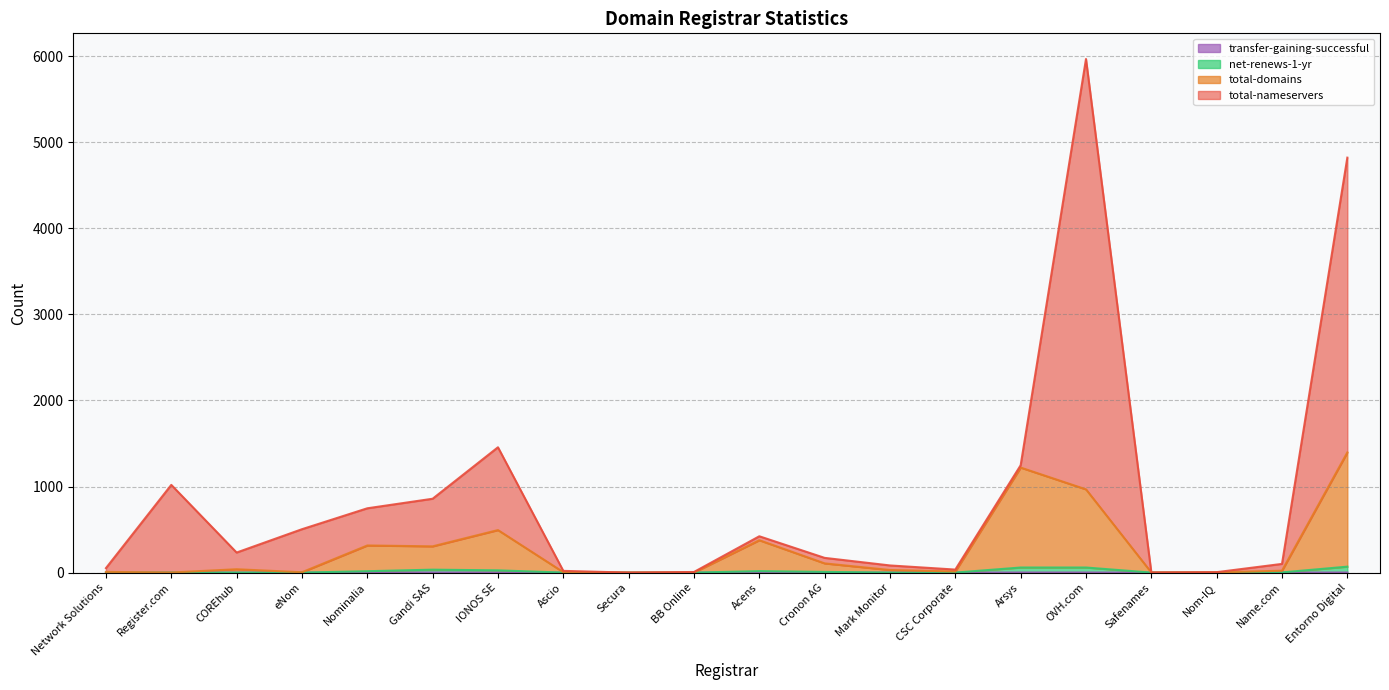

At which label does net-renews-1-yr reach its peak?

Entorno Digital